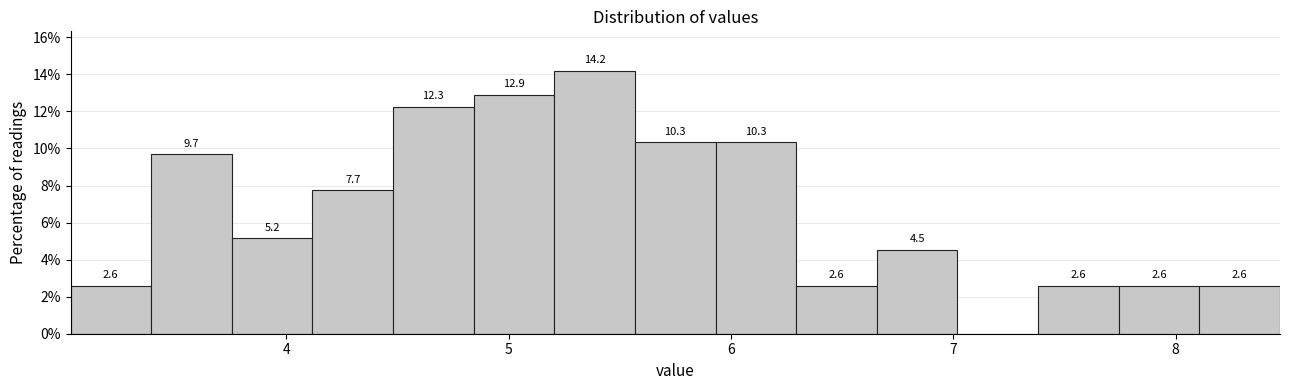

Around what value on the x-axis is the tallest bar? Give the approximate position of its centre, as read against the axis.

5.4